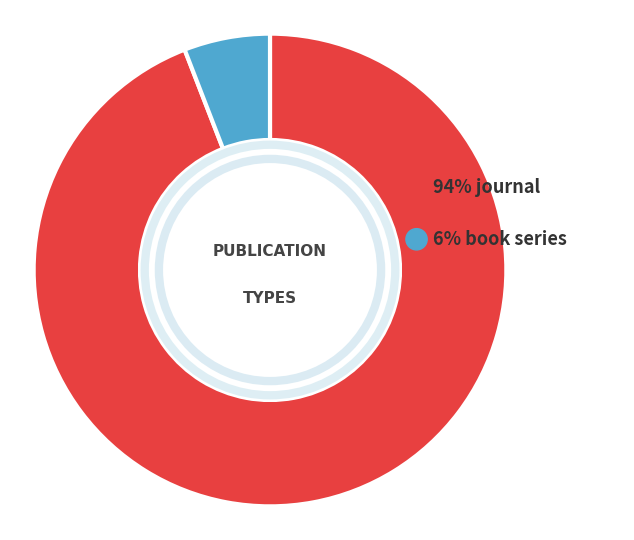

What is the smallest slice in the pie chart?

book series